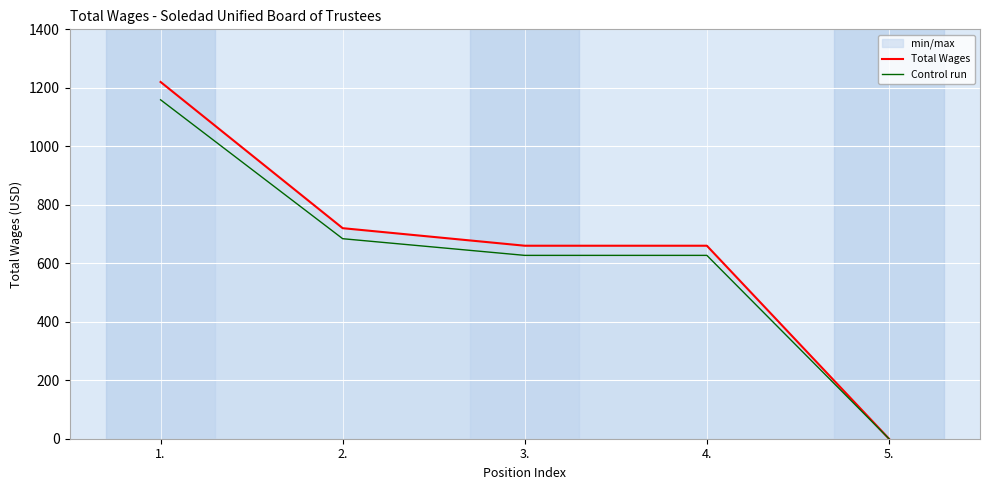

True or false: Control run and Total Wages cross at least once.

False